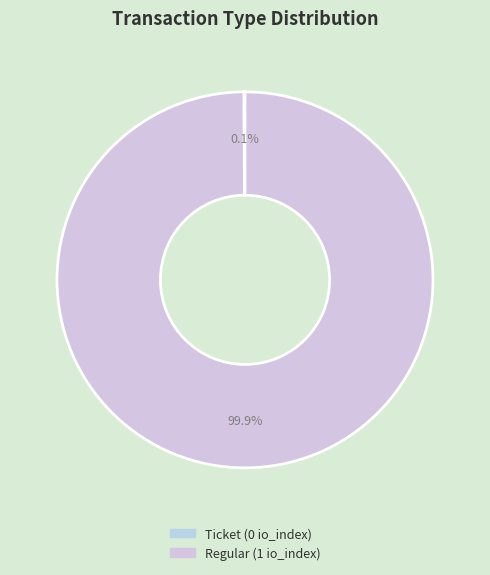

Rank the categories by value from highest to lowest.

Regular, Ticket